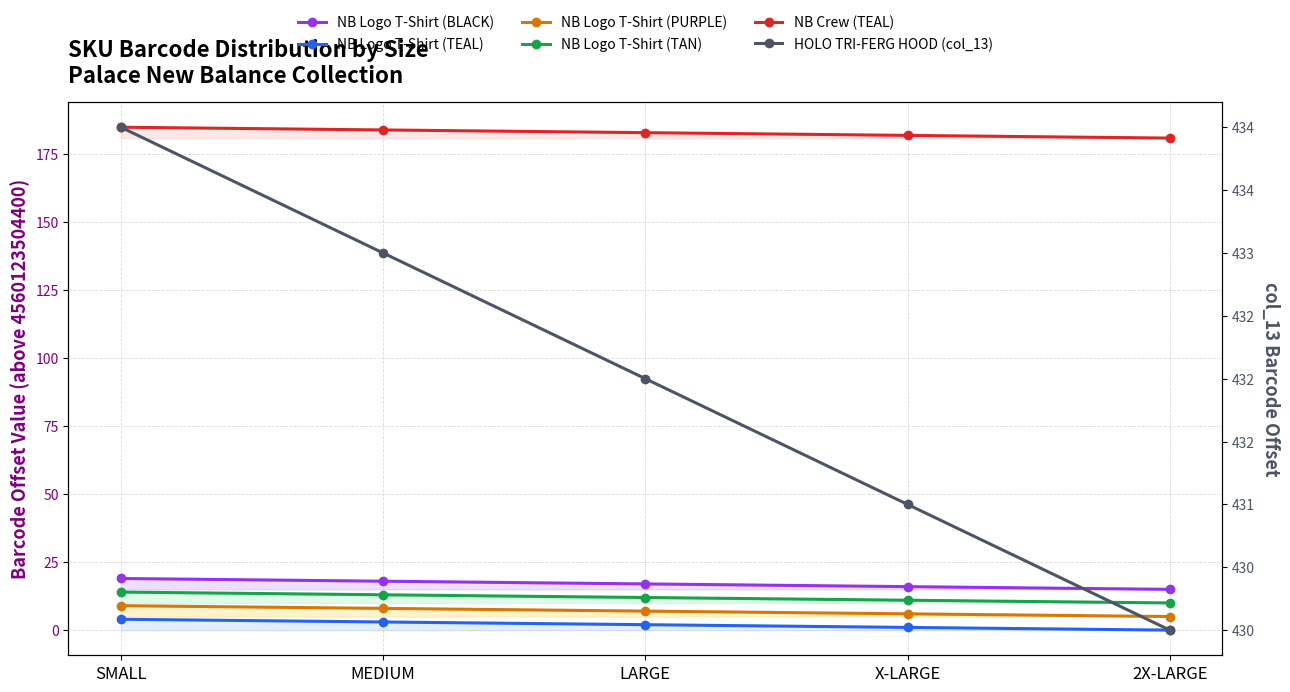

At which label is NB Logo T-Shirt (PURPLE) closest to 7?

LARGE